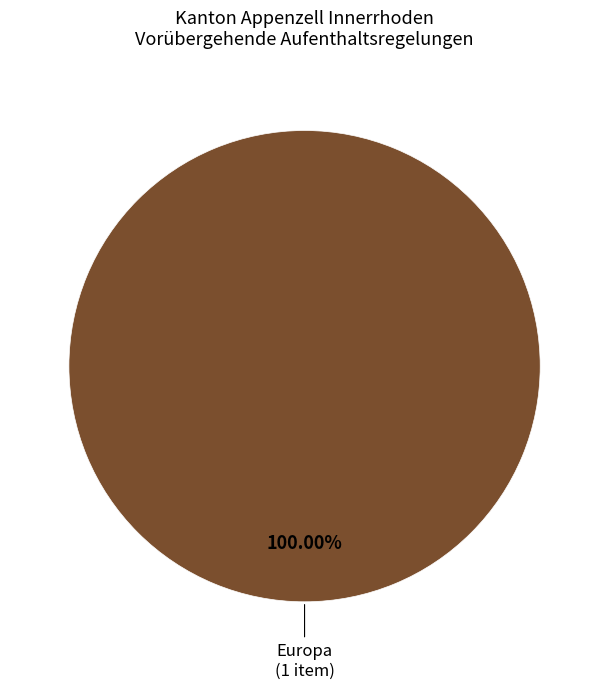

Does any single category account for the majority?

Yes